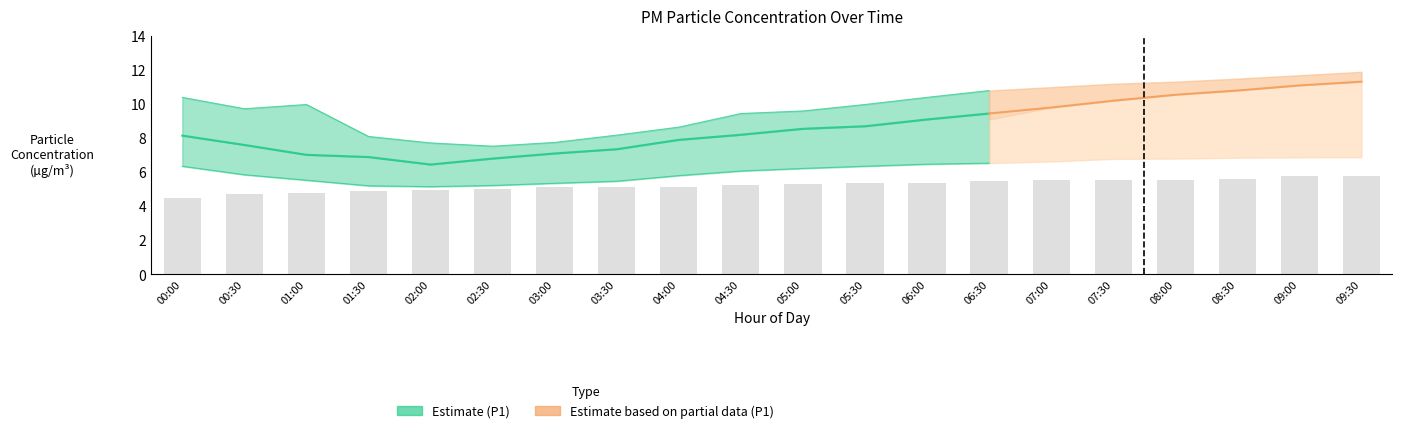

Reading left to right, list all the values displayed in this chart.

P1: 00:00=8.2	00:30=7.6	01:00=7.0	01:30=6.9	02:00=6.5	02:30=6.8	03:00=7.1	03:30=7.3	04:00=7.9	04:30=8.2	05:00=8.6	05:30=8.7	06:00=9.1	06:30=9.4	07:00=9.8	07:30=10.2	08:00=10.6	08:30=10.8	09:00=11.1	09:30=11.3
P1_upper: 00:00=10.4	00:30=9.7	01:00=10.0	01:30=8.1	02:00=7.7	02:30=7.5	03:00=7.8	03:30=8.2	04:00=8.7	04:30=9.4	05:00=9.6	05:30=10.0	06:00=10.4	06:30=10.8	07:00=11.0	07:30=11.2	08:00=11.3	08:30=11.5	09:00=11.7	09:30=11.9
P1_lower: 00:00=6.3	00:30=5.8	01:00=5.5	01:30=5.2	02:00=5.2	02:30=5.2	03:00=5.3	03:30=5.5	04:00=5.8	04:30=6.1	05:00=6.2	05:30=6.3	06:00=6.5	06:30=6.5	07:00=6.6	07:30=6.8	08:00=6.8	08:30=6.8	09:00=6.9	09:30=6.9
P2: 00:00=6.4	00:30=5.8	01:00=5.3	01:30=5.2	02:00=5.0	02:30=5.1	03:00=5.3	03:30=5.5	04:00=5.8	04:30=5.8	05:00=5.9	05:30=6.0	06:00=6.2	06:30=6.3	07:00=6.5	07:30=6.6	08:00=6.6	08:30=6.7	09:00=6.8	09:30=7.0
P2_upper: 00:00=8.0	00:30=6.8	01:00=6.6	01:30=5.8	02:00=5.8	02:30=5.5	03:00=5.5	03:30=5.8	04:00=6.2	04:30=6.6	05:00=6.6	05:30=6.7	06:00=7.0	06:30=7.1	07:00=7.2	07:30=7.3	08:00=7.5	08:30=7.7	09:00=7.8	09:30=8.0
P2_lower: 00:00=4.5	00:30=4.7	01:00=4.8	01:30=4.9	02:00=4.9	02:30=5.0	03:00=5.1	03:30=5.1	04:00=5.2	04:30=5.2	05:00=5.3	05:30=5.3	06:00=5.4	06:30=5.5	07:00=5.5	07:30=5.5	08:00=5.5	08:30=5.6	09:00=5.8	09:30=5.8